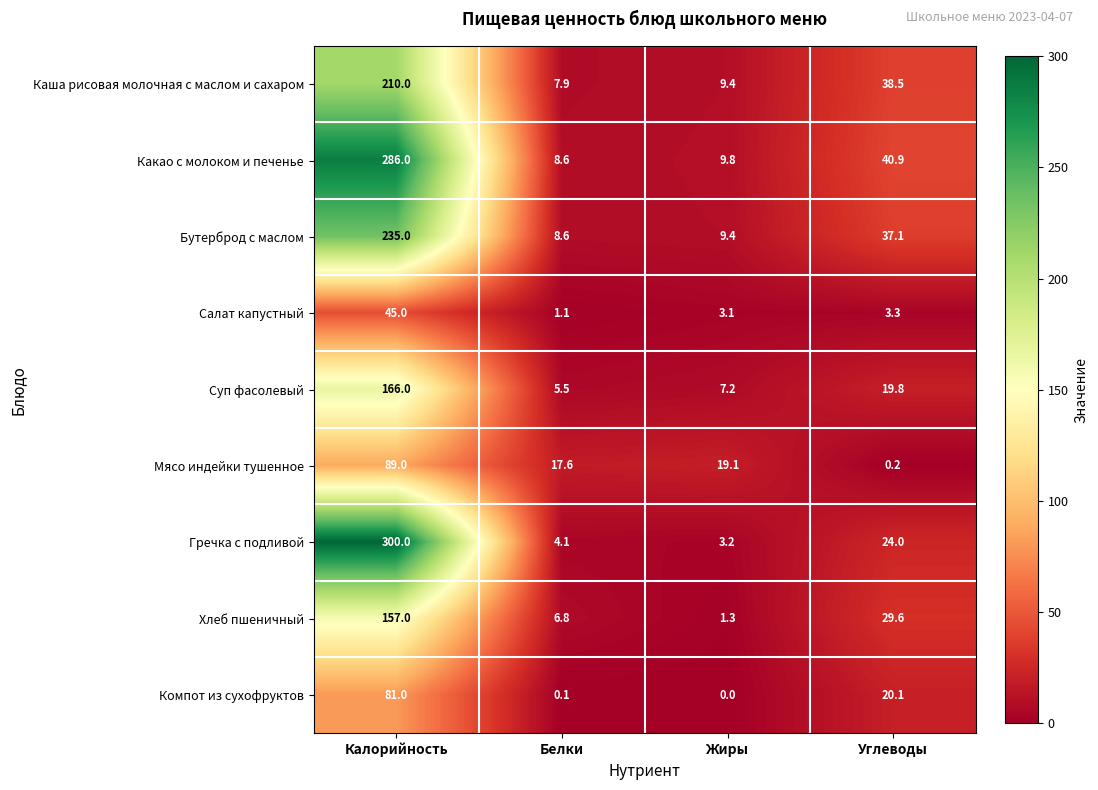

Which category has the highest value in the Компот из сухофруктов series?

Калорийность